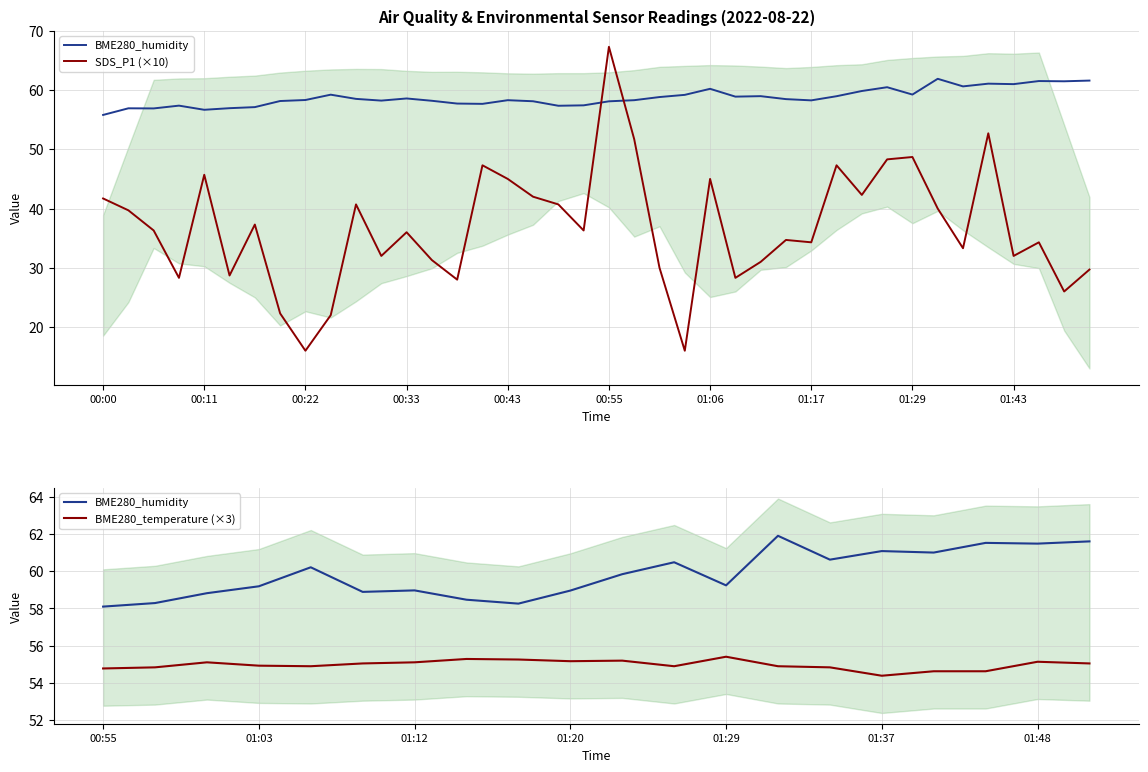

What is the value of the BME280_humidity point at the 29th from the left?

58.3